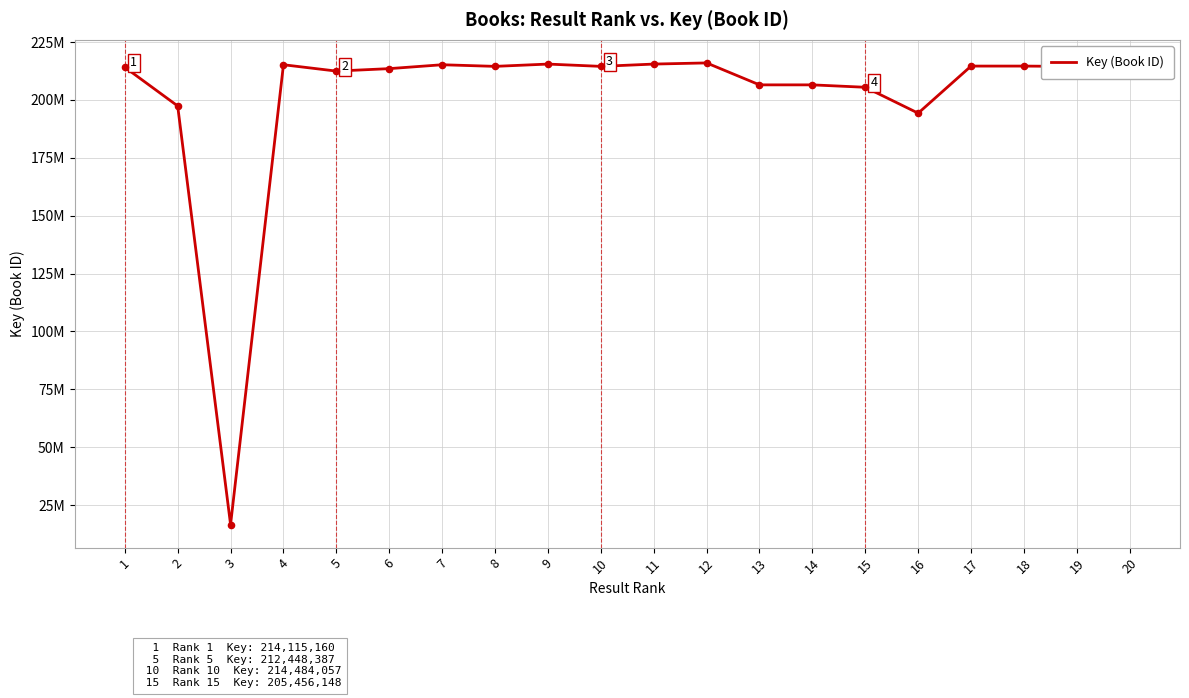

What is the change in value from 13 to 19?

+7943377